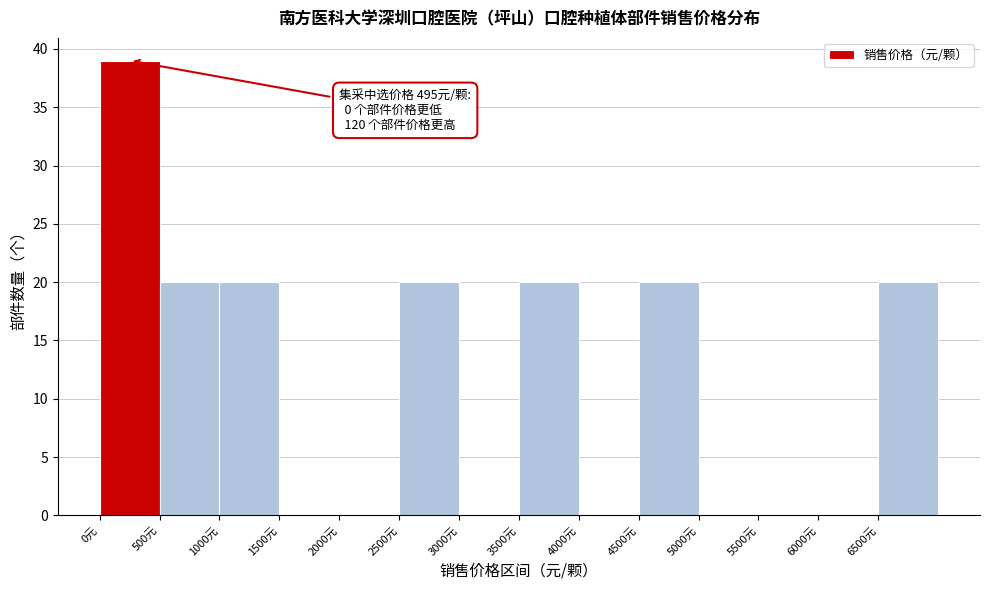

Over which range of the x-axis is the bar tallest?

0 to 500